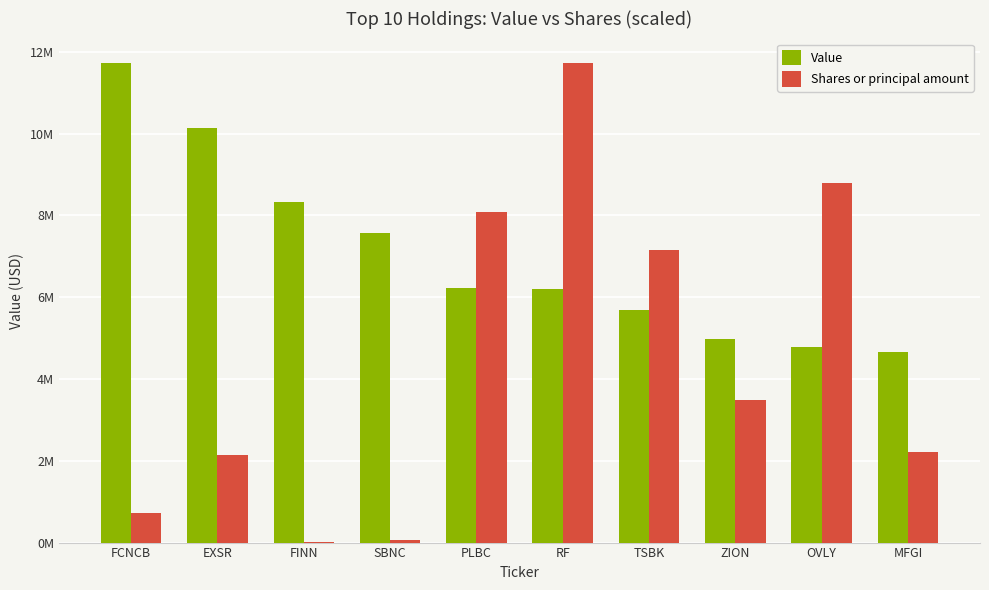

What is the value of the Value bar at the 9th from the left?

4789000.0